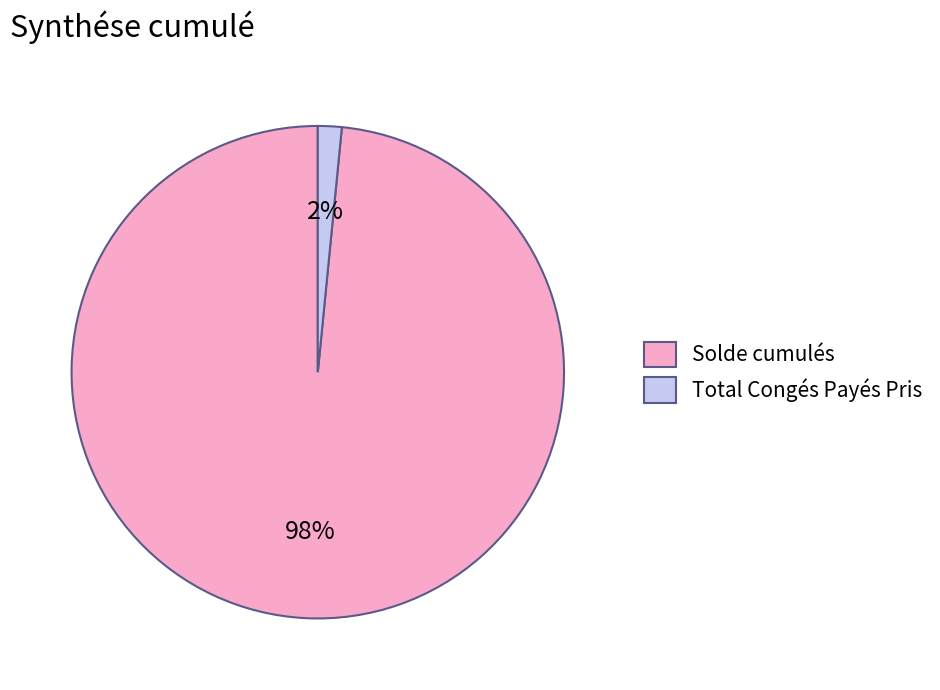

Is it true that Total Congés Payés Pris is 2% of the pie?

True